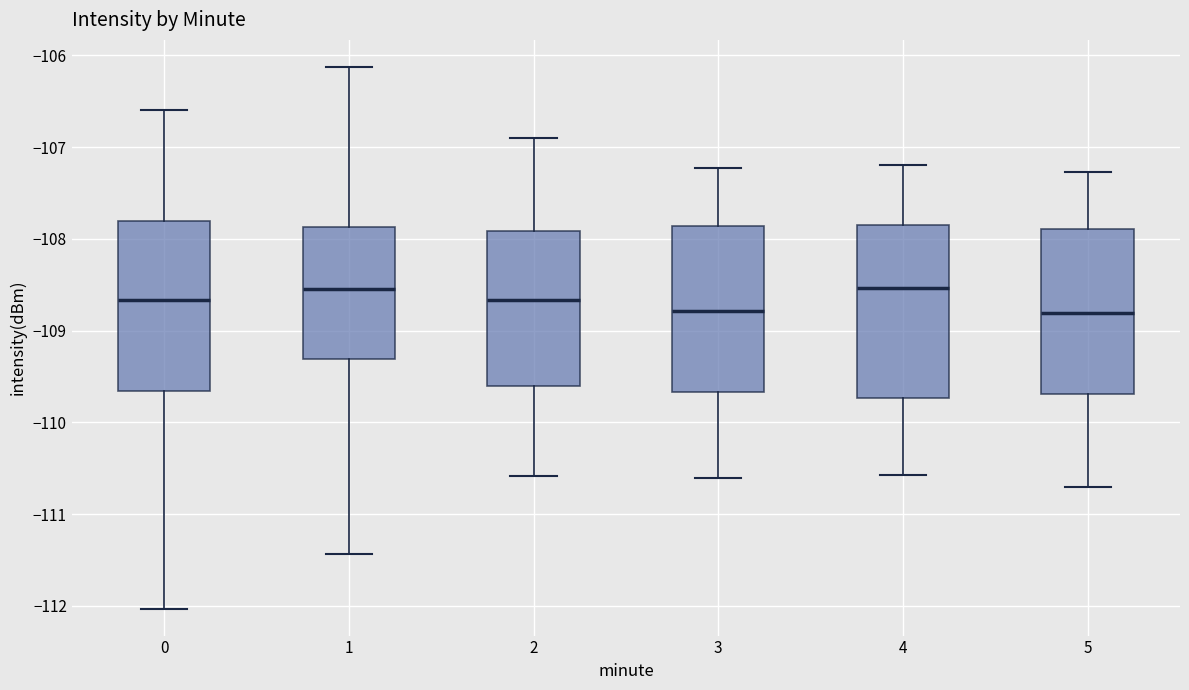

Where does the median line of the box at x = 1 sit on the y-axis? The values are not printed on the chart, so give them approximately, as read against the axis.

-108.5